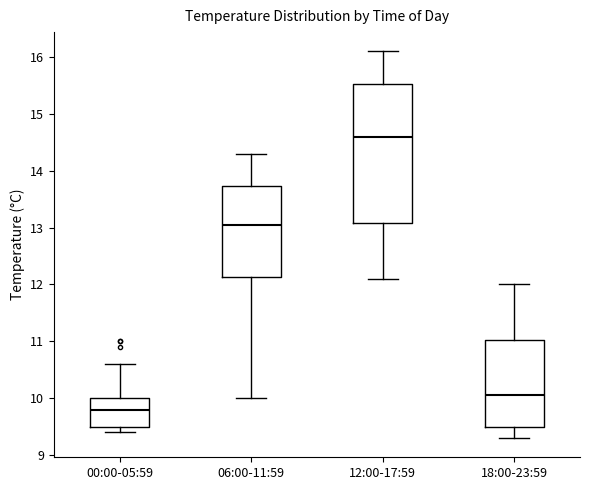

Reading left to right, read every box against the y-axis: the position of its median line, the range the box covers, and the ends of its whiskers. The values are not printed on the chart, so give them approximately, as read against the axis.

00:00-05:59: median 9.8, box 9.5 to 10.0, whiskers 9.4 to 10.6
06:00-11:59: median 13.1, box 12.1 to 13.7, whiskers 10.0 to 14.3
12:00-17:59: median 14.6, box 13.1 to 15.5, whiskers 12.1 to 16.1
18:00-23:59: median 10.1, box 9.5 to 11.0, whiskers 9.3 to 12.0